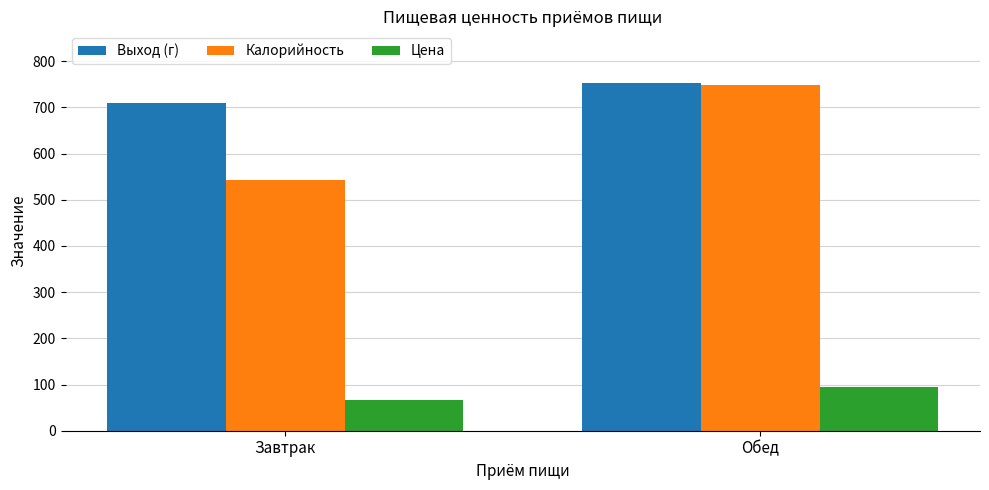

At how many categories does at least one series exceed 559?

2